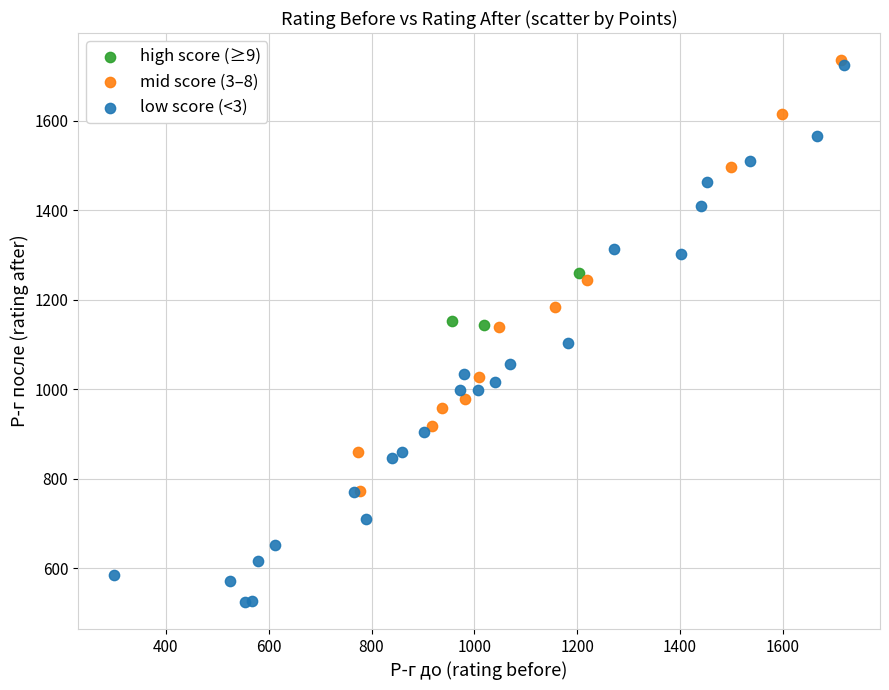

Which series reaches the minimum Y coordinate?

low score (<3)